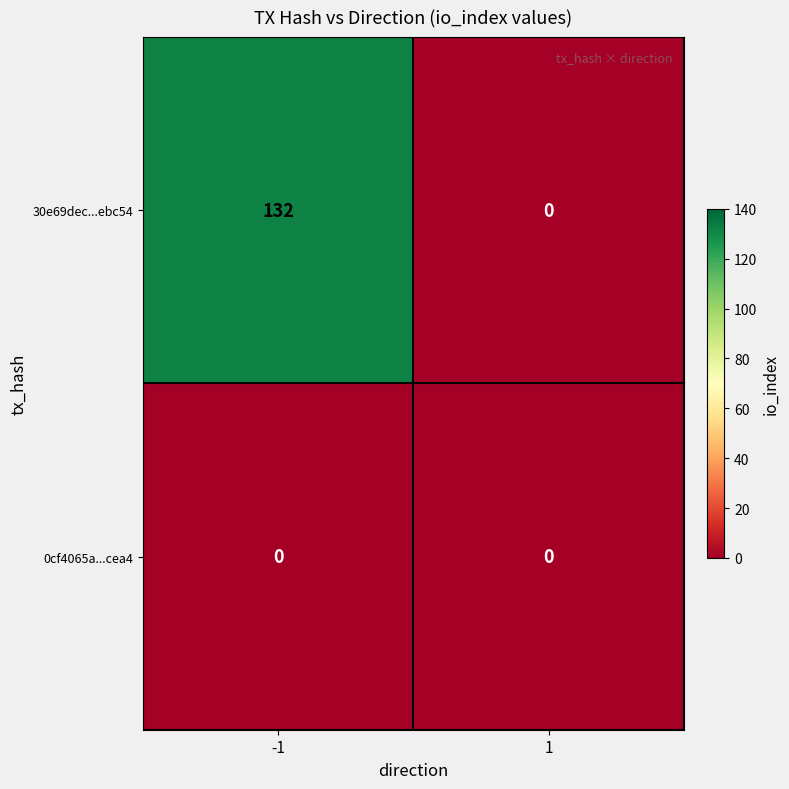

List the labels in order of 30e69dec...ebc54 value, largest first.

-1, 1